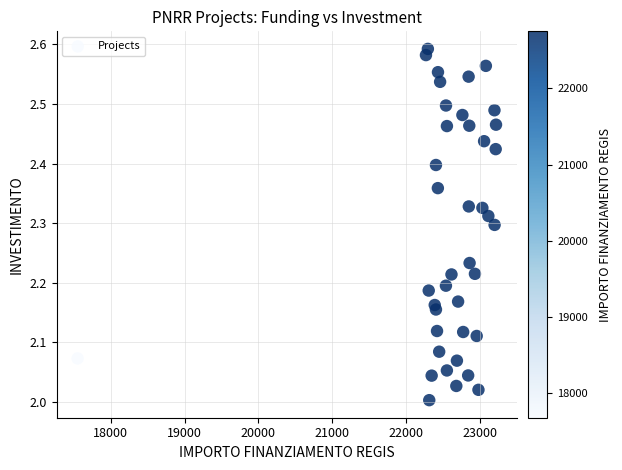

What is the range of X values (max minus min)?

5670.6